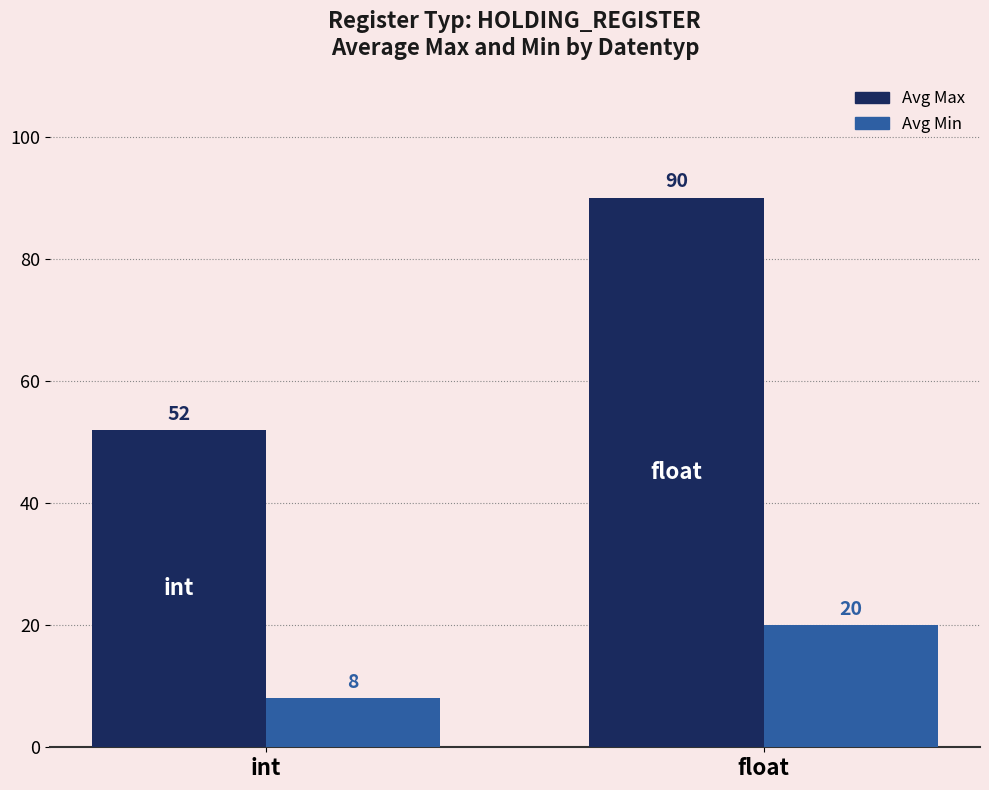

What is the average value of the Avg Min series?

14